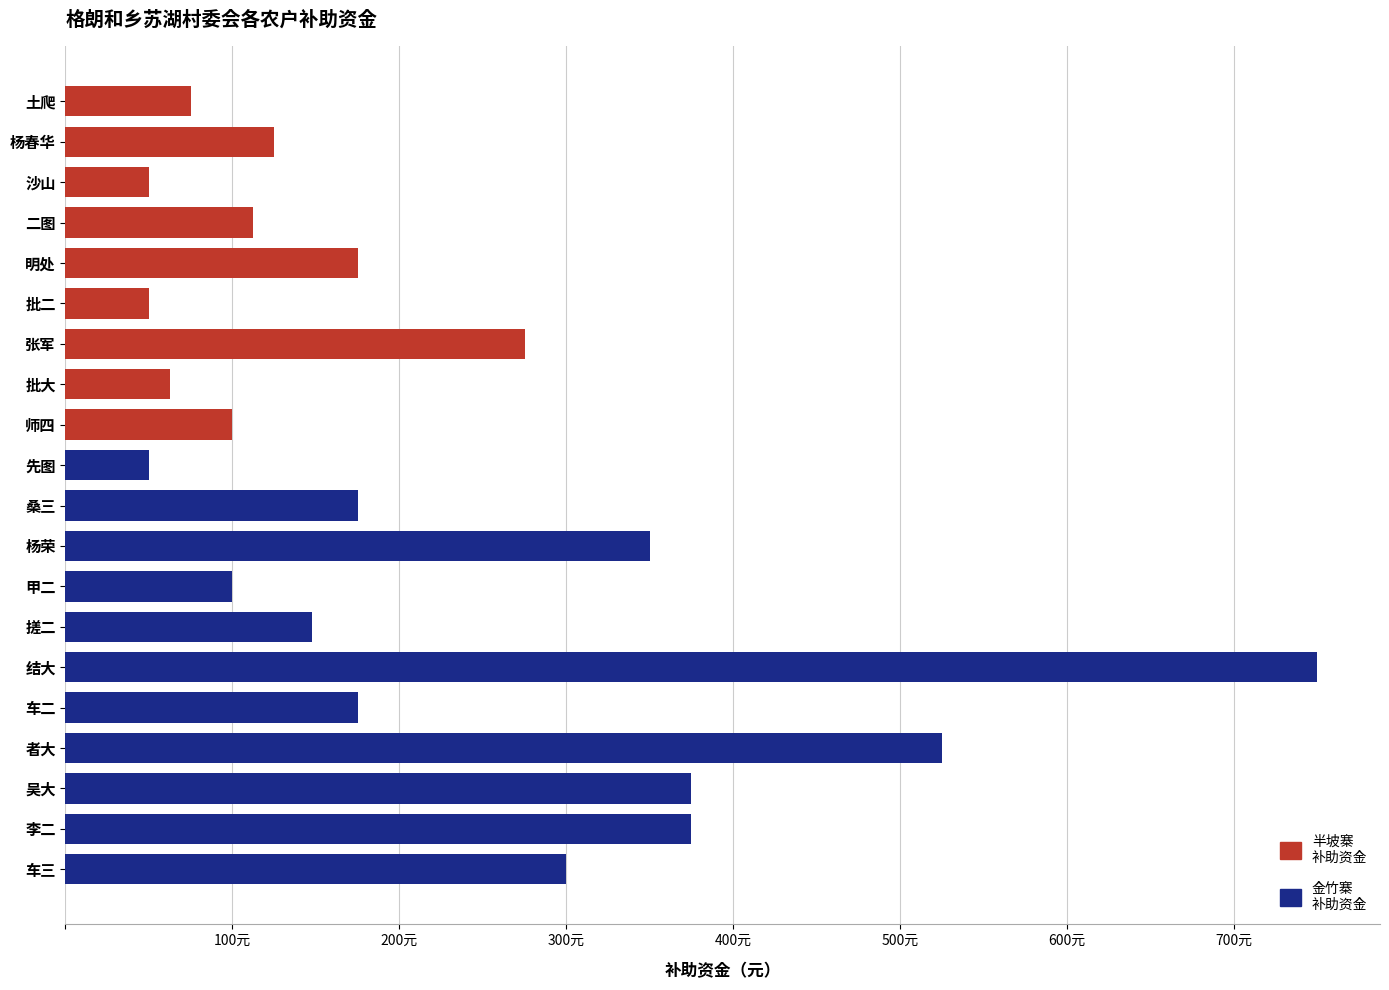

List the labels in order of value, smallest first.

沙山, 批二, 先图, 批大, 土爬, 师四, 甲二, 二图, 杨春华, 搓二, 明处, 桑三, 车二, 张军, 车三, 杨荣, 吴大, 李二, 者大, 结大